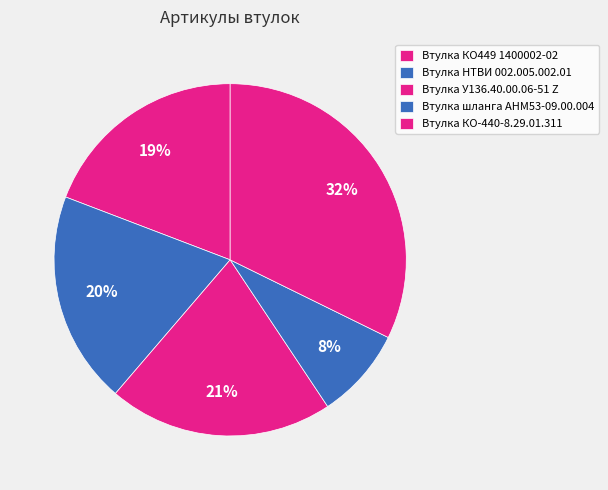

Rank the categories by value from highest to lowest.

Втулка КО-440-8.29.01.311, Втулка У136.40.00.06-51 Z, Втулка НТВИ 002.005.002.01, Втулка КО449 1400002-02, Втулка шланга АНМ53-09.00.004